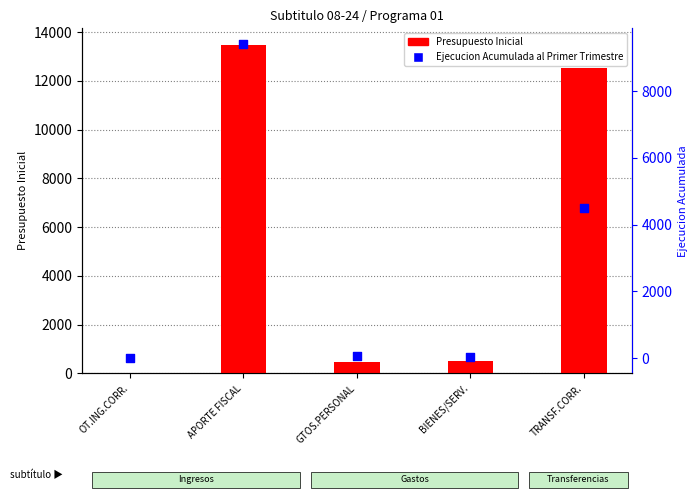

Which series contains the highest Y value?

Presupuesto Inicial